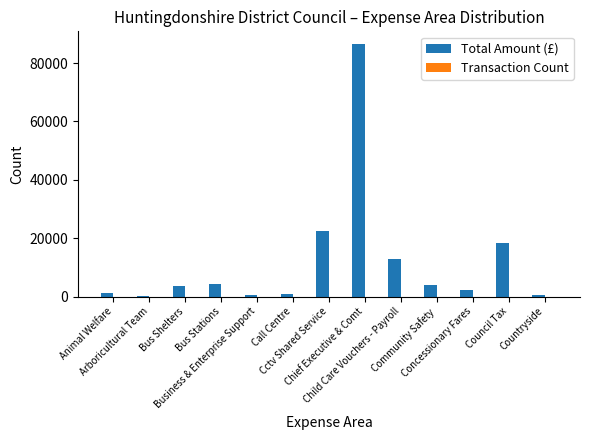

What is the sum of all Total Amount (£) values?

157371.5